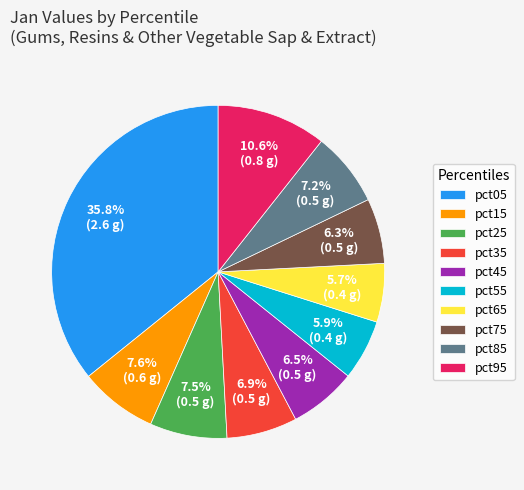

True or false: pct05 accounts for 36% of the total.

True